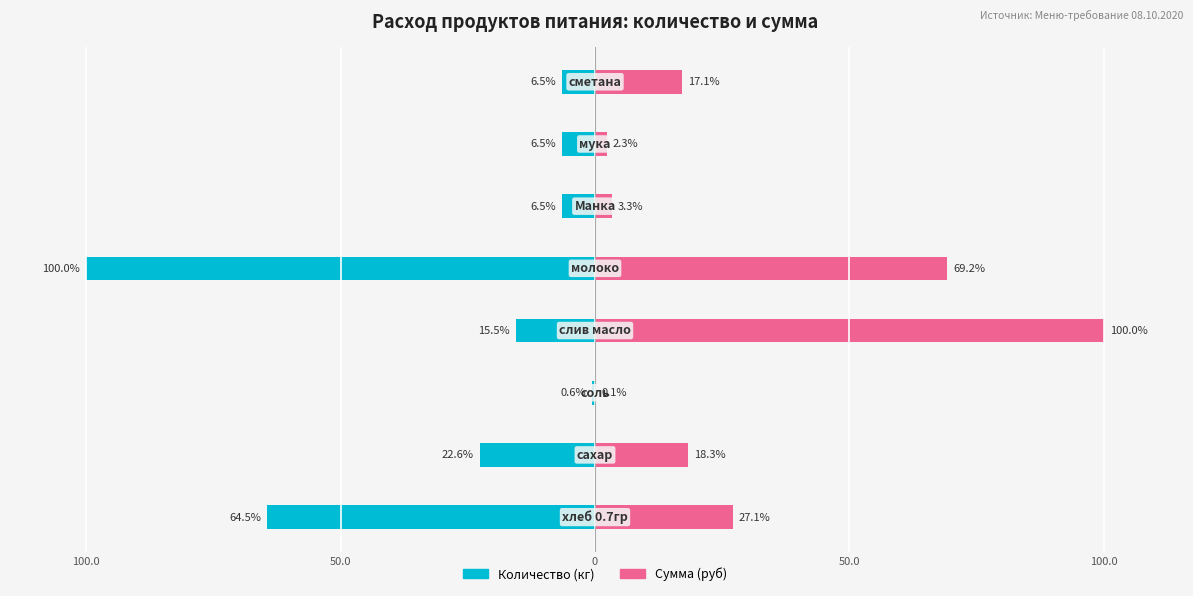

At how many categories does at least one series exceed -70?

8